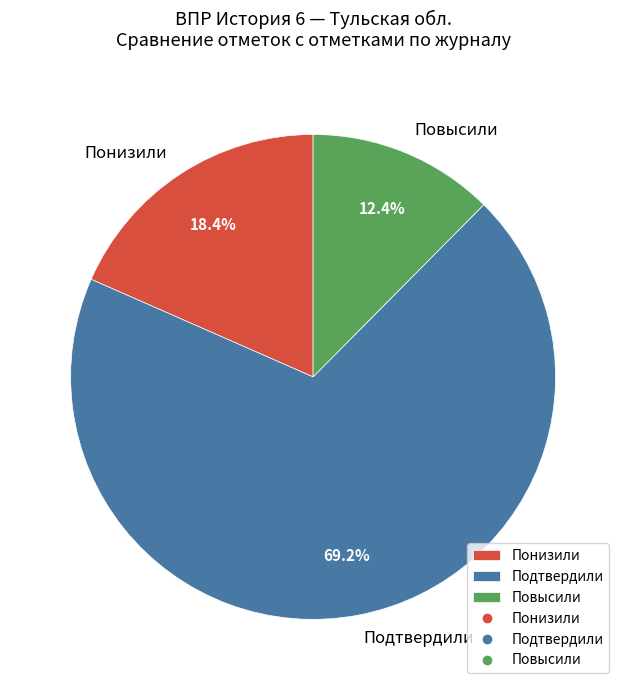

Rank the categories by value from highest to lowest.

Подтвердили, Понизили, Повысили